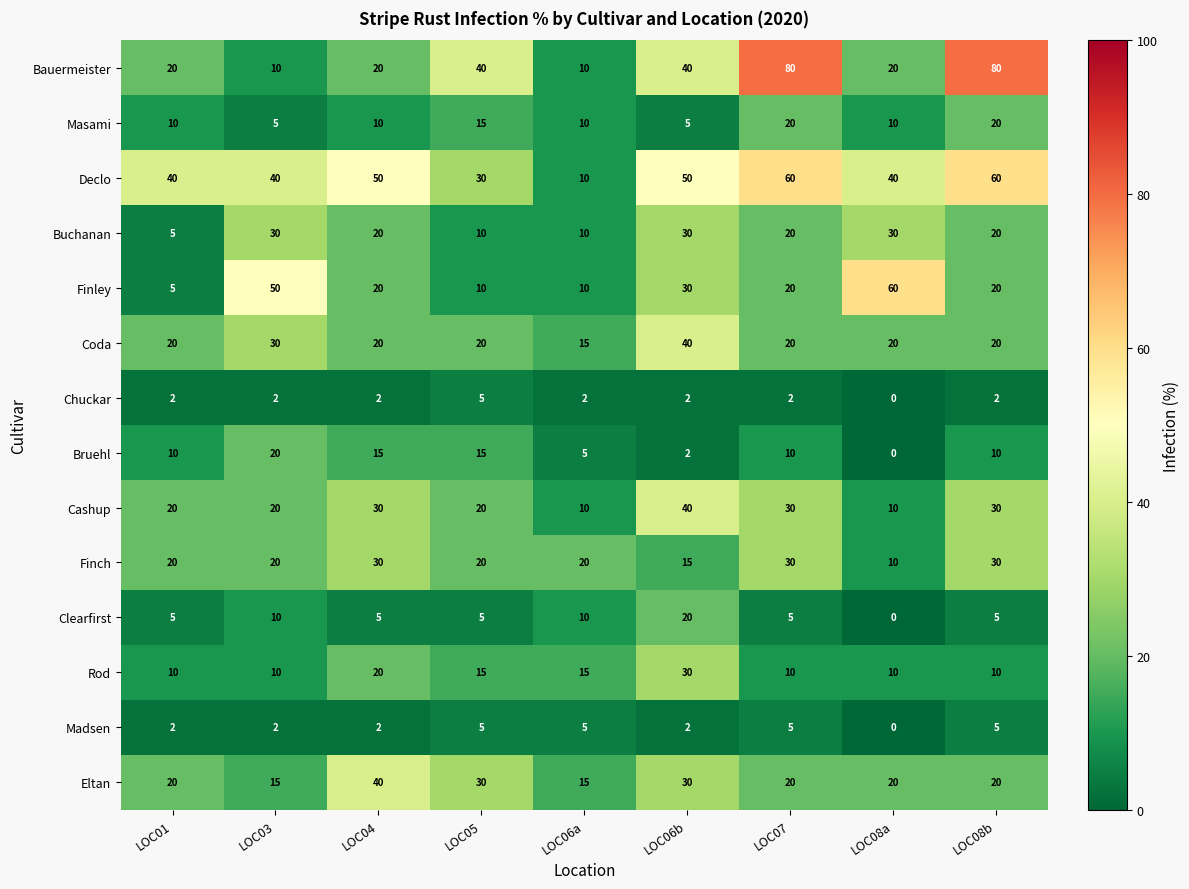

What is the minimum value for Masami?

5